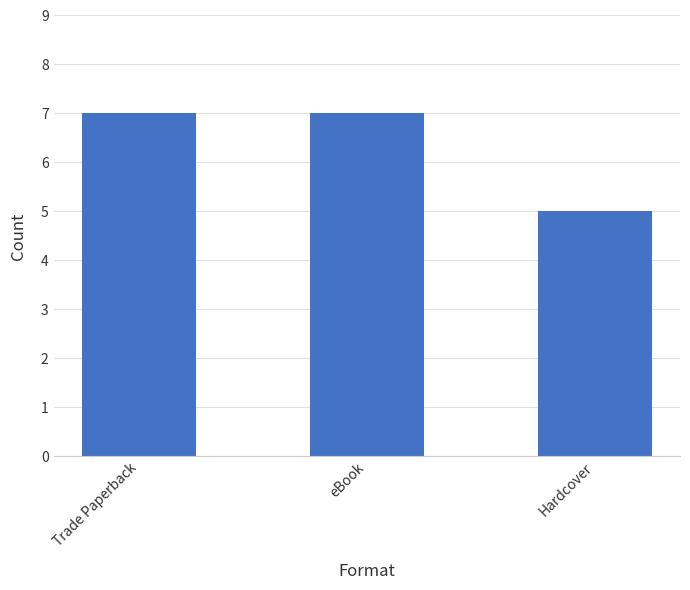

How many values are between 5 and 7?

3